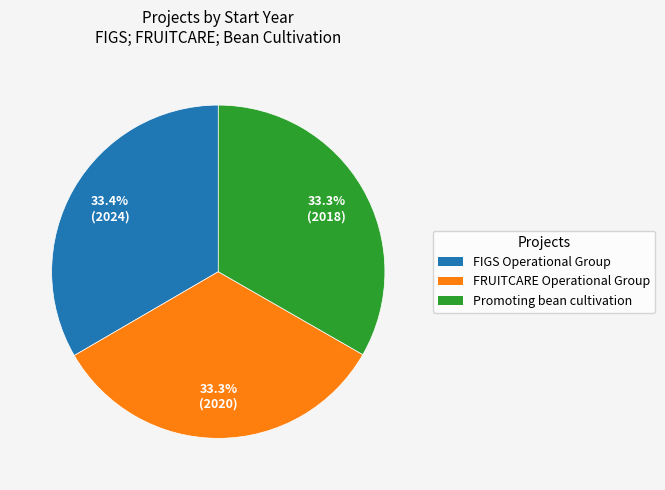

To the nearest percent, what is the combined percentage of Promoting bean cultivation and FRUITCARE Operational Group?

67%